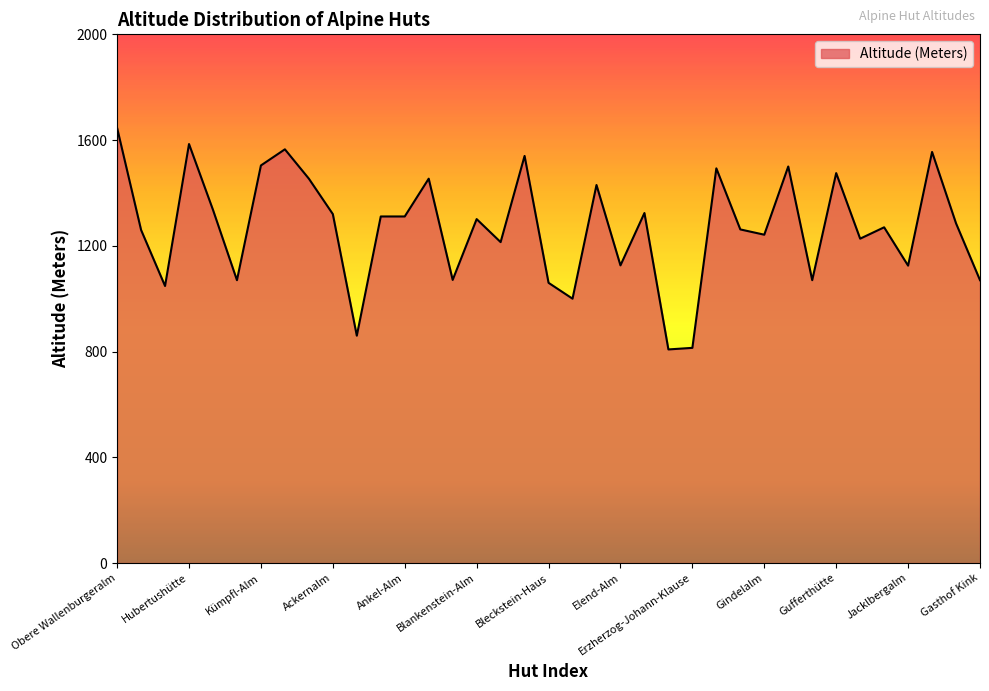

What is the average value?

1270